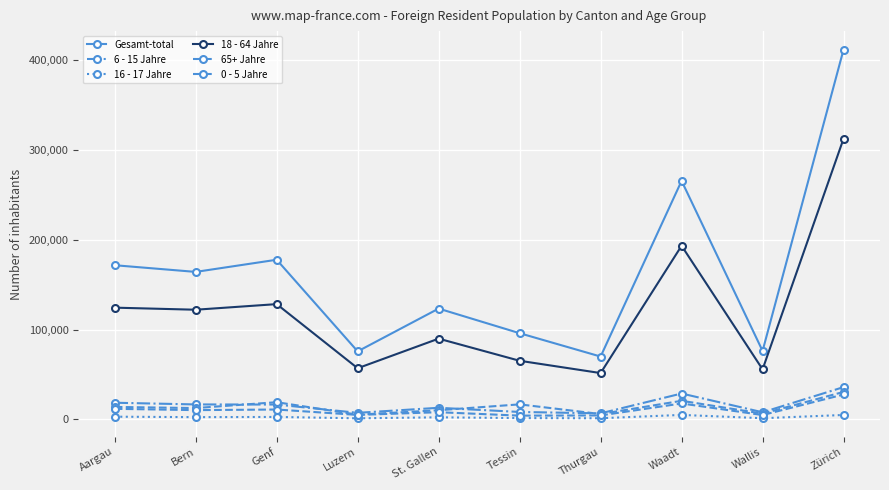

Reading left to right, extract all data points from this chart.

Gesamt-total: 171557	164126	177662	75696	123311	95906	69932	265442	76179	411549
6 - 15 Jahre: 18539	16649	16514	7315	12915	8284	6725	28812	7924	35931
16 - 17 Jahre: 3020	2502	2726	1218	2317	1472	1292	4998	1312	4926
18 - 64 Jahre: 124346	122038	128277	56919	89858	65235	51546	193207	55694	312388
65+ Jahre: 13873	12618	19147	5263	10221	16724	5960	20701	6419	30589
0 - 5 Jahre: 11779	10319	10998	4981	8000	4191	4409	17724	4830	27715